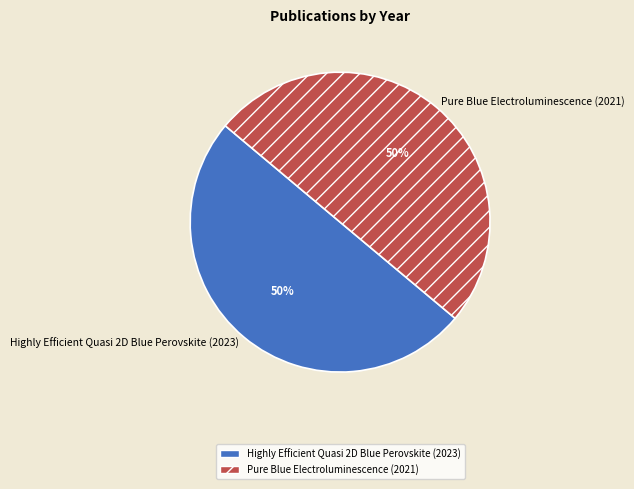

Is it true that Highly Efficient Quasi 2D Blue Perovskite (2023) is 50% of the pie?

True